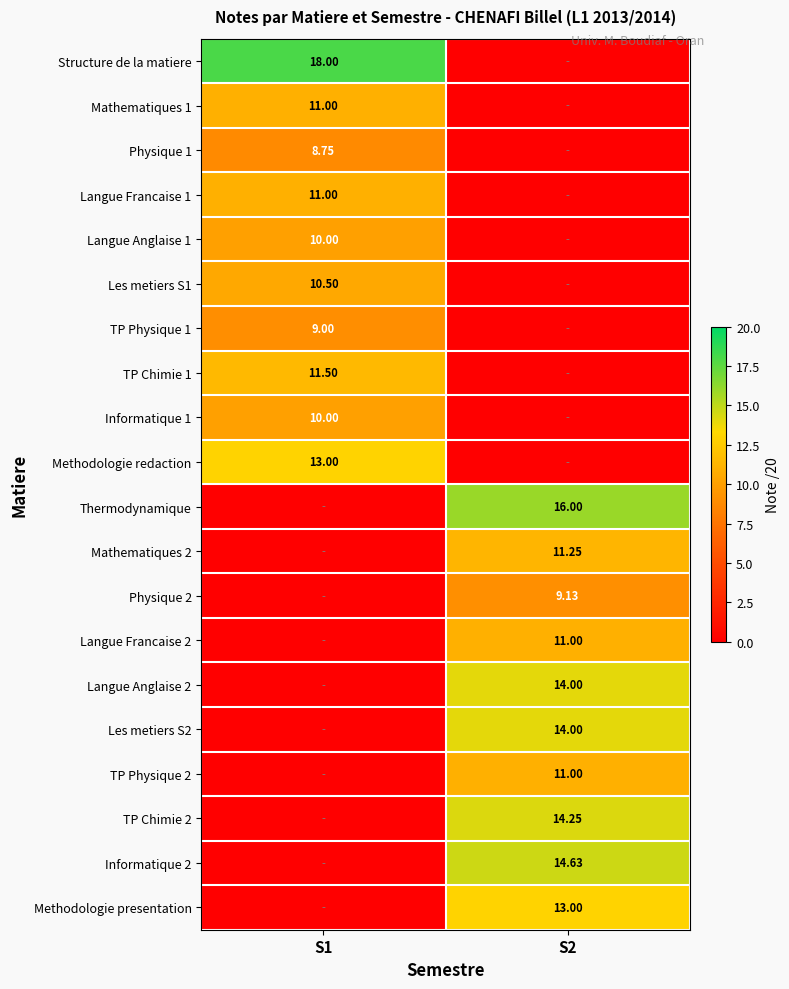

The Informatique 1 series shows 0.0 at S2. True or false?

True